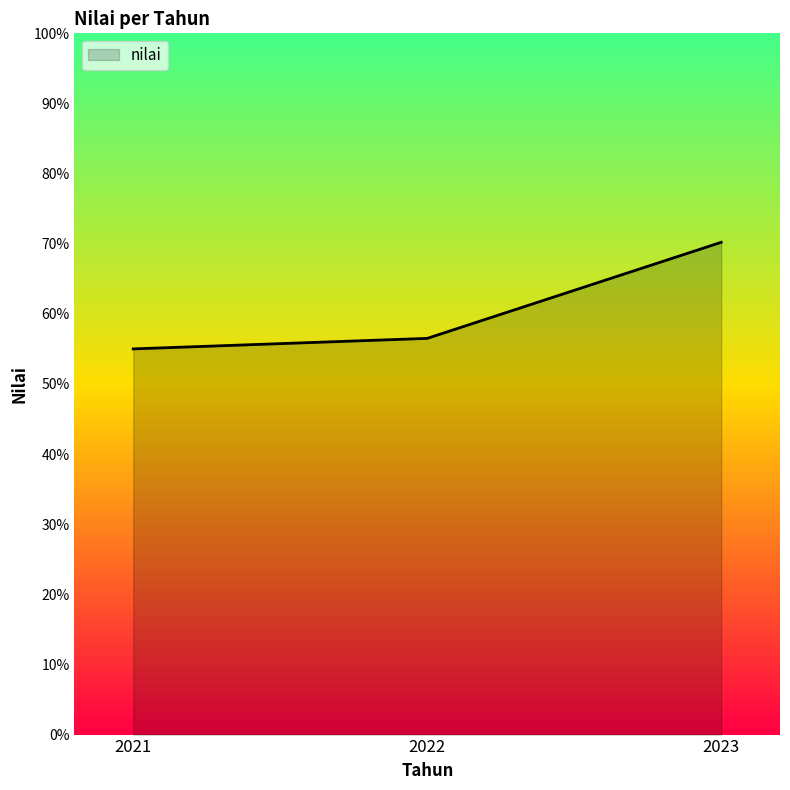

Which label corresponds to the smallest value in the chart?

2021